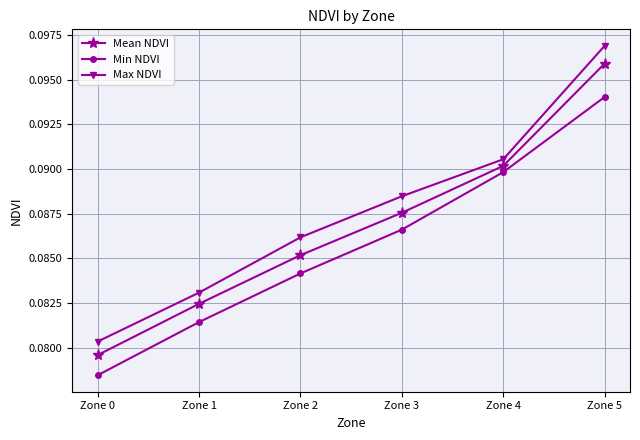

True or false: Mean NDVI and Max NDVI cross at least once.

False